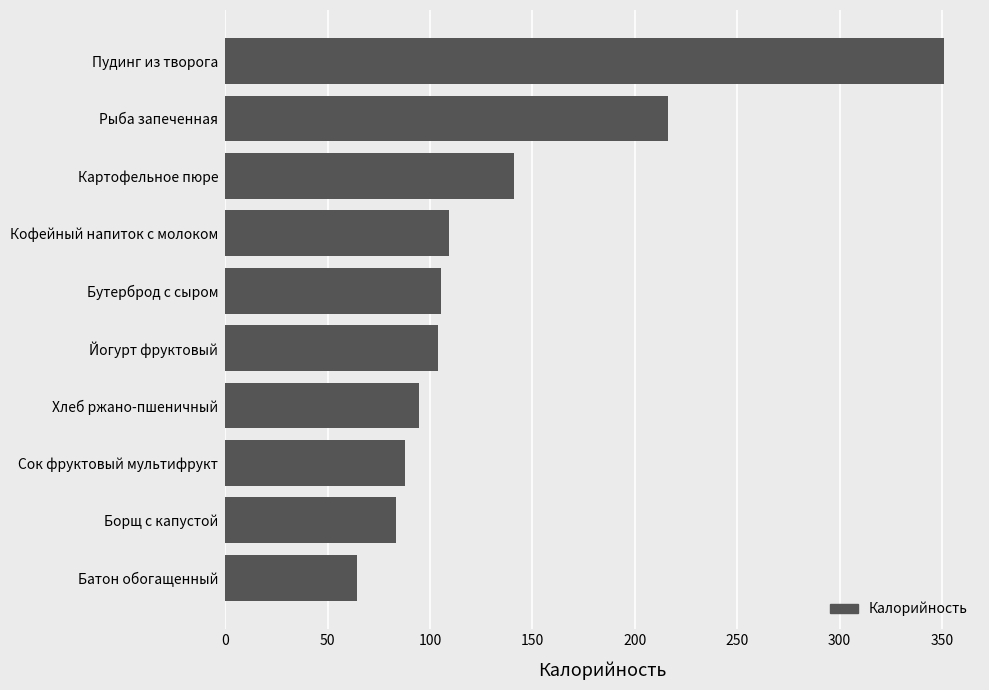

Which category has the highest value across all series?

Пудинг из творога